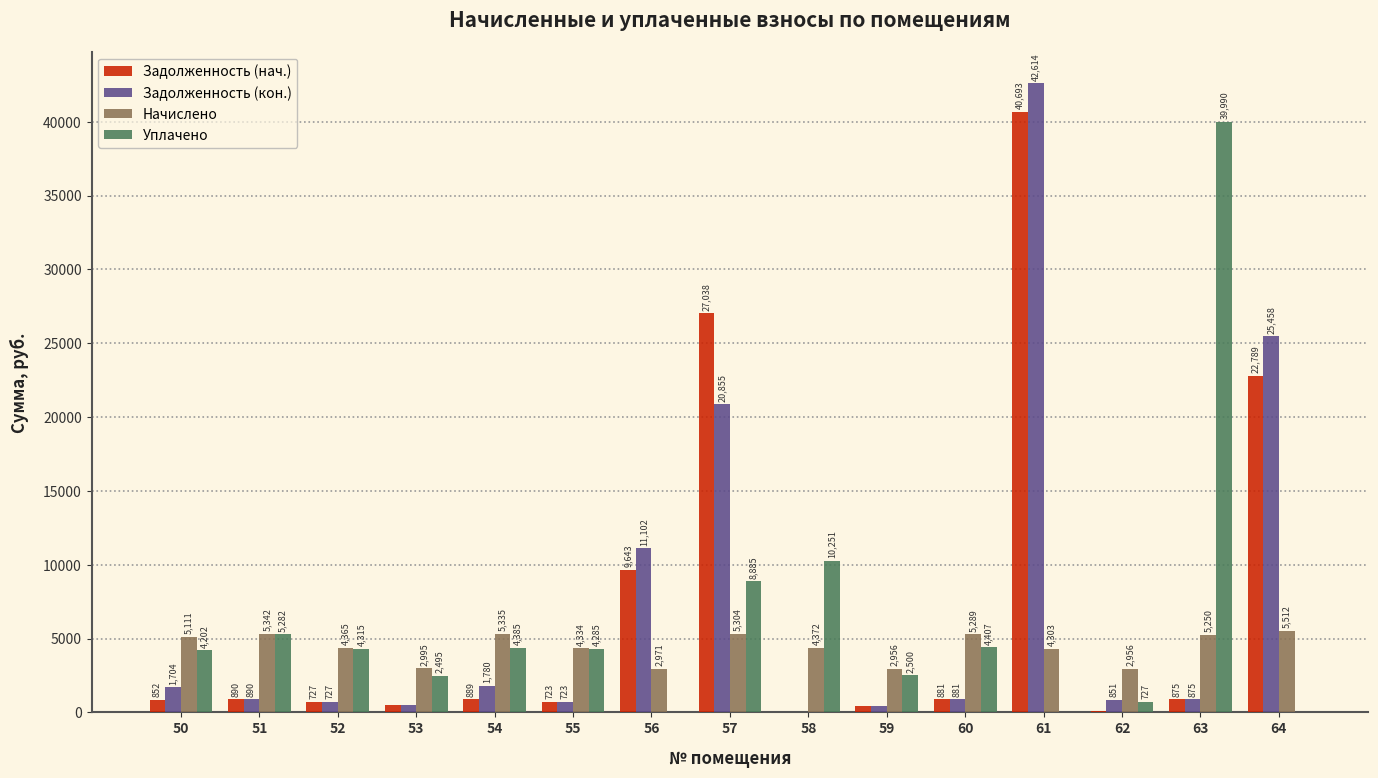

Between 53 and 56, which series saw the biggest shift?

Задолженность (кон.)